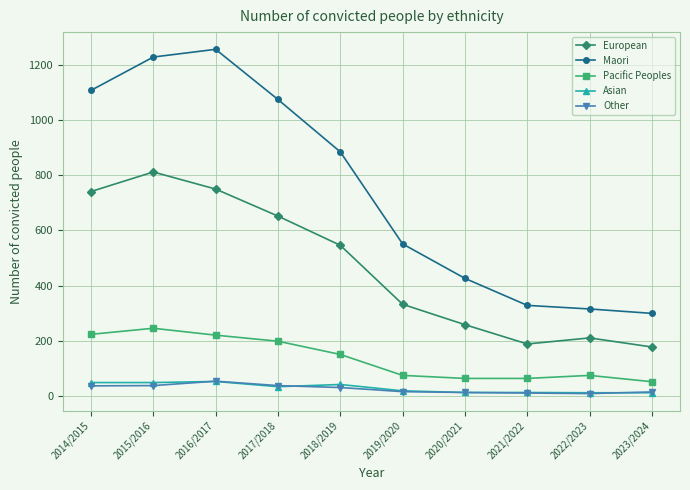

What is the sum of all Other values?

252